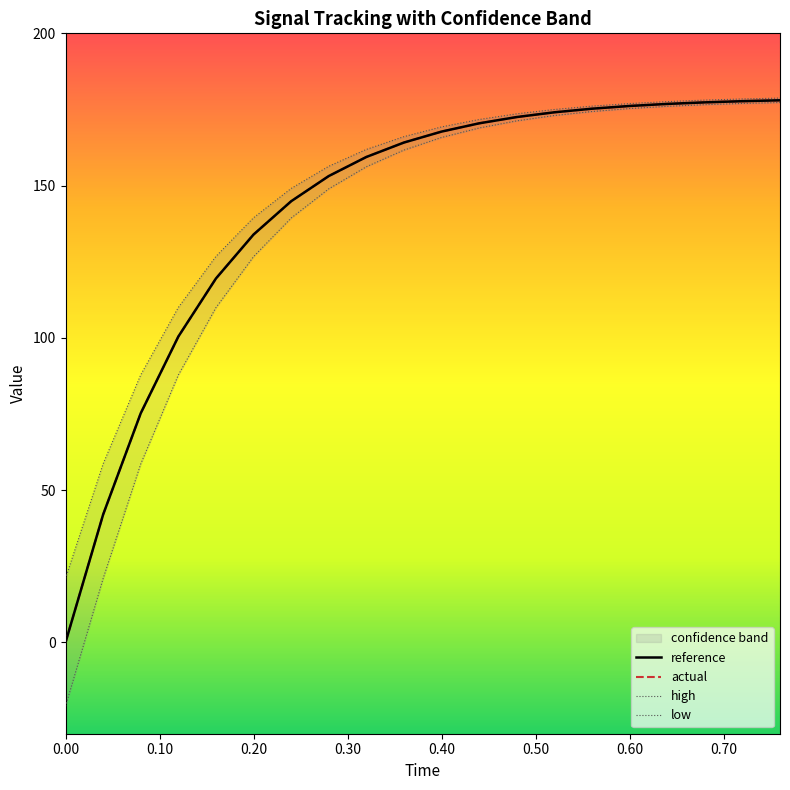

What is the difference between the maximum and second lowest values in the low series?

156.3